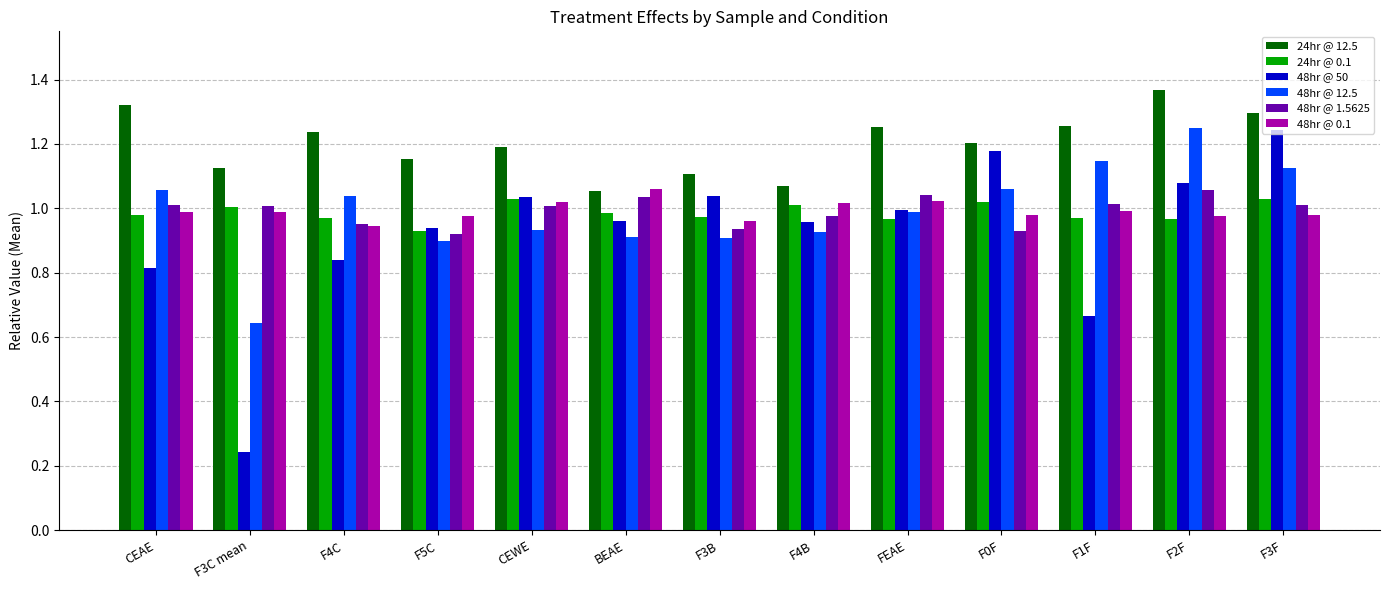

What are all the series names shown in the legend?

24hr @ 12.5, 24hr @ 0.1, 48hr @ 50, 48hr @ 12.5, 48hr @ 1.5625, 48hr @ 0.1